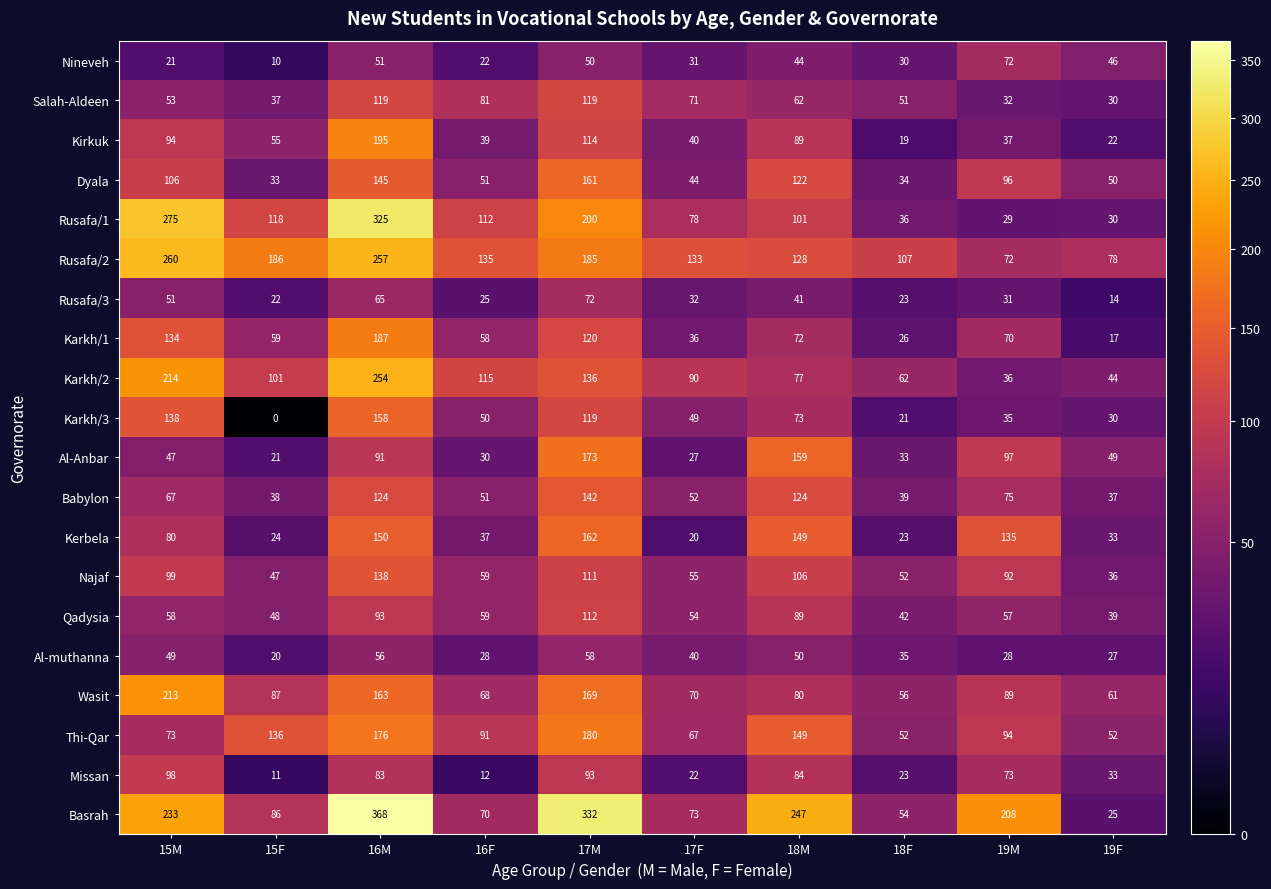

How many categories are shown in the chart?

10